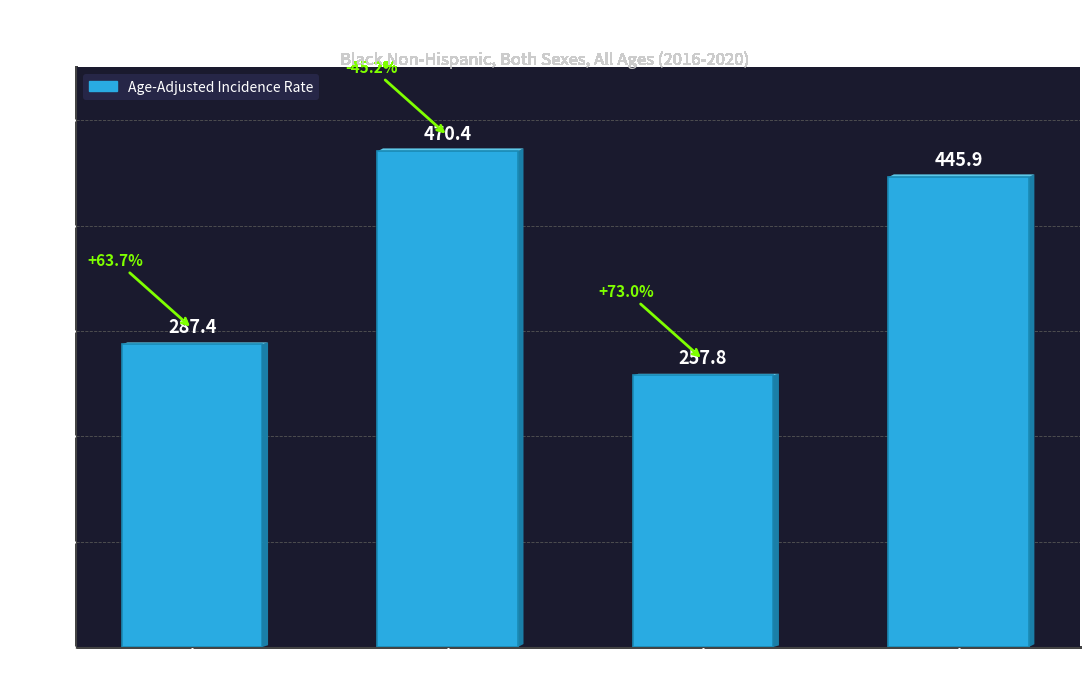

Does the chart contain stacked bars?

No